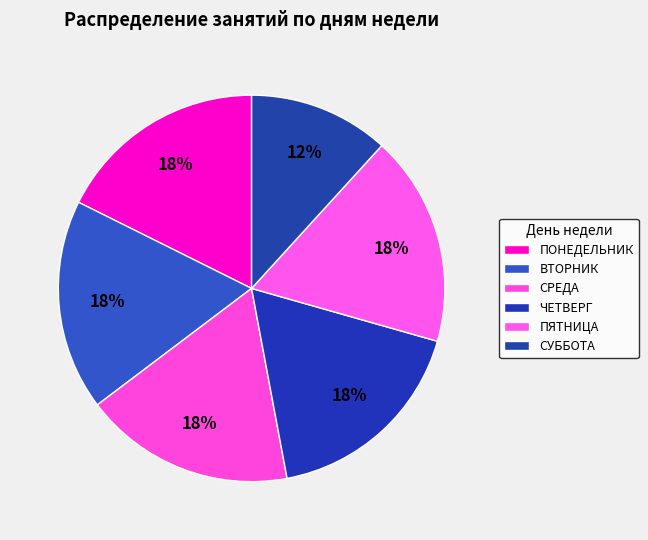

To the nearest percent, what portion does ЧЕТВЕРГ represent?

18%